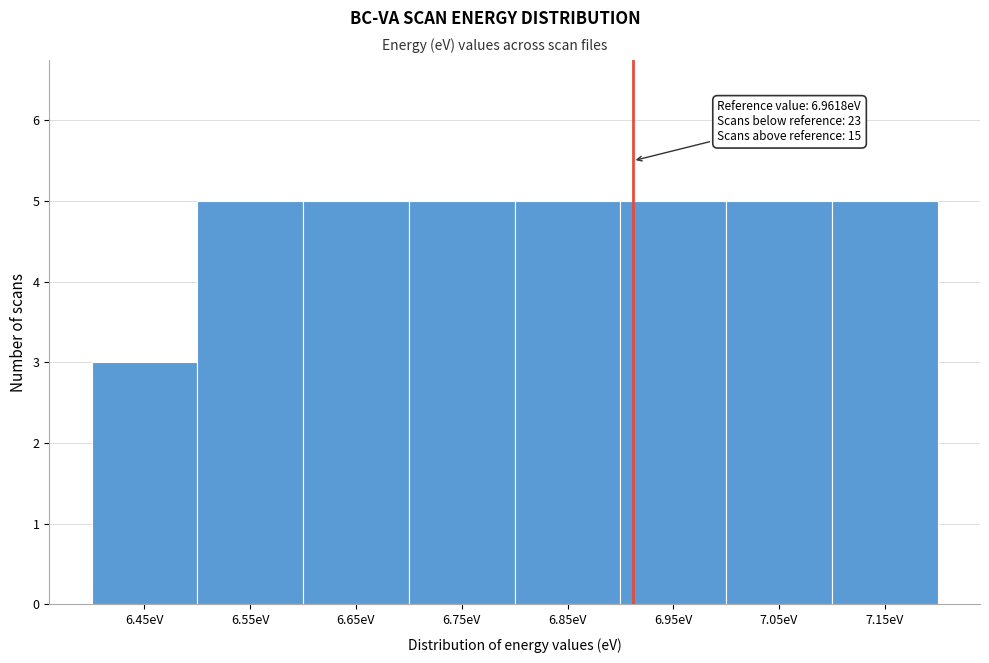

Reading left to right, list all the values displayed in this chart.

6.45eV=3	6.55eV=5	6.65eV=5	6.75eV=5	6.85eV=5	6.95eV=5	7.05eV=5	7.15eV=5